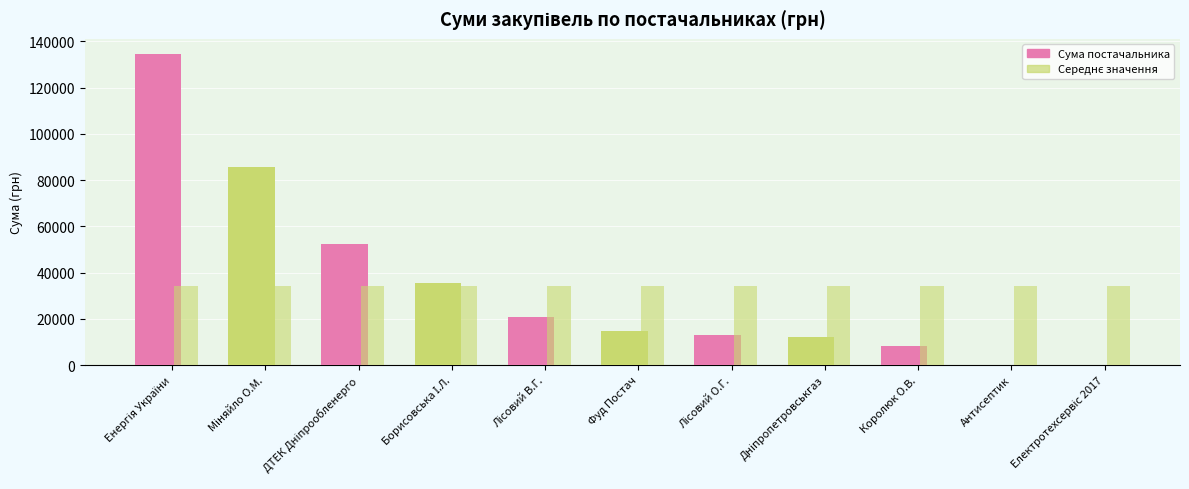

Are the bars grouped side by side (vs. stacked)?

Yes